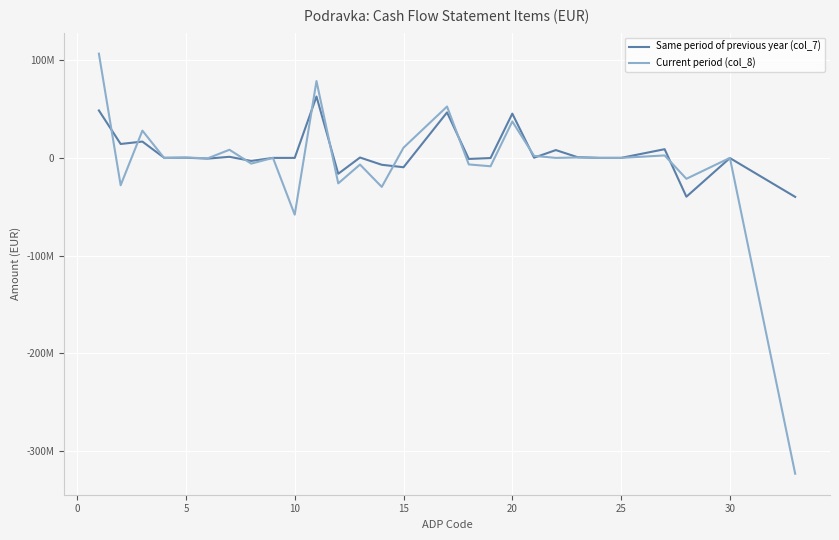

After their last crossing, which series has the higher values: Current period (col_8) or Same period of previous year (col_7)?

Same period of previous year (col_7)